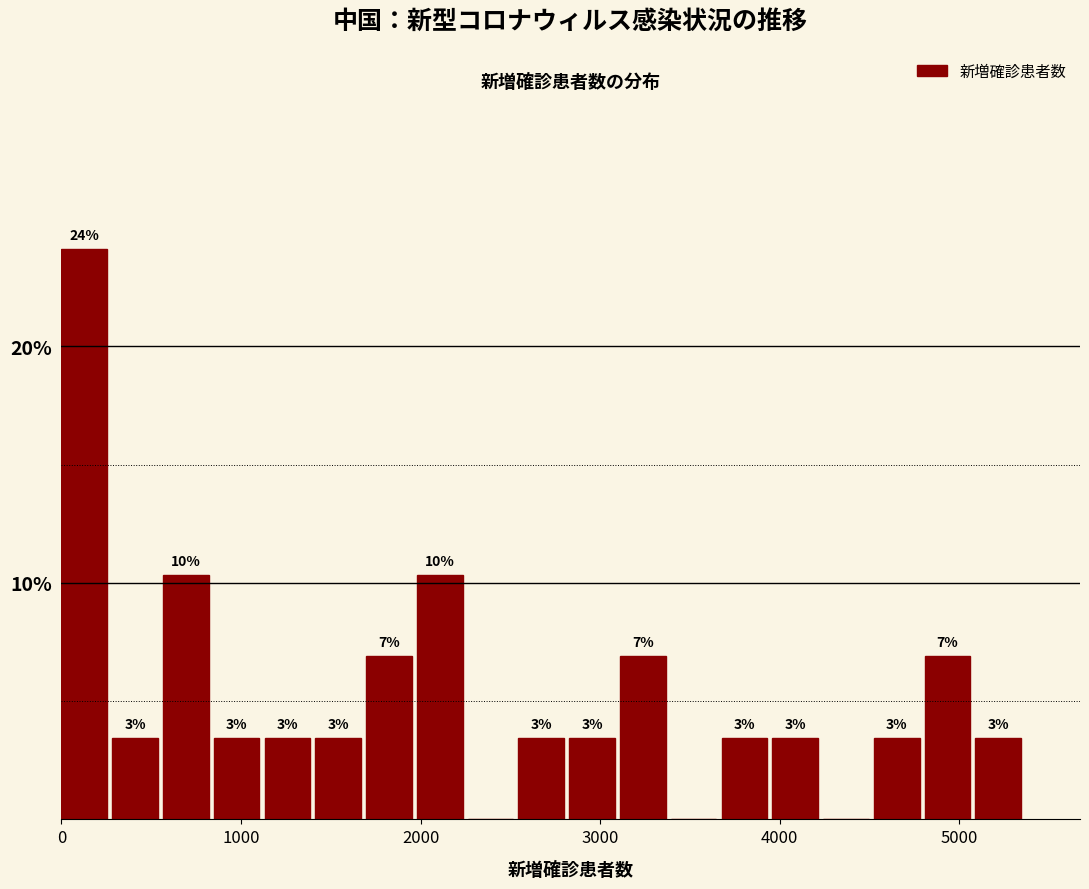

Around what value on the x-axis is the tallest bar? Give the approximate position of its centre, as read against the axis.

100